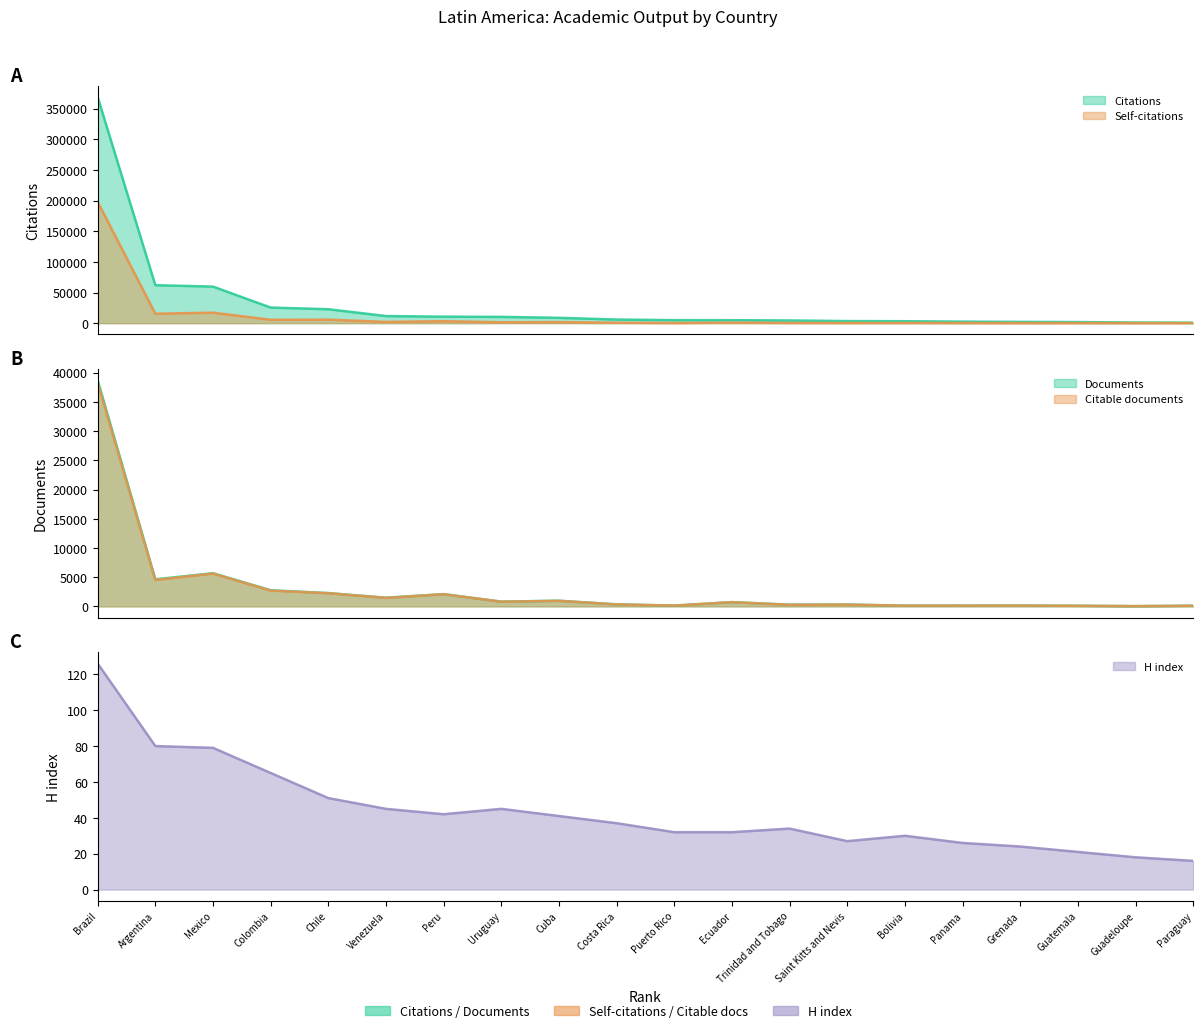

What is the total value across all series at Saint Kitts and Nevis?

3993